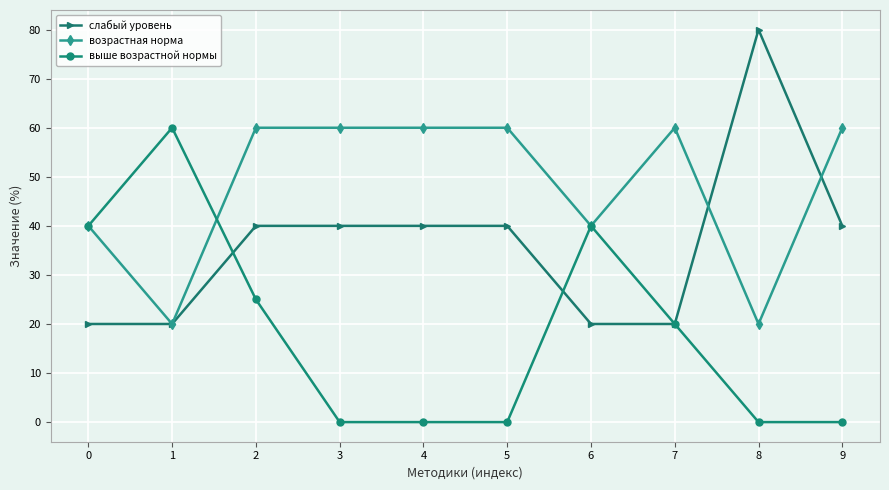

What is the maximum value for возрастная норма?

60